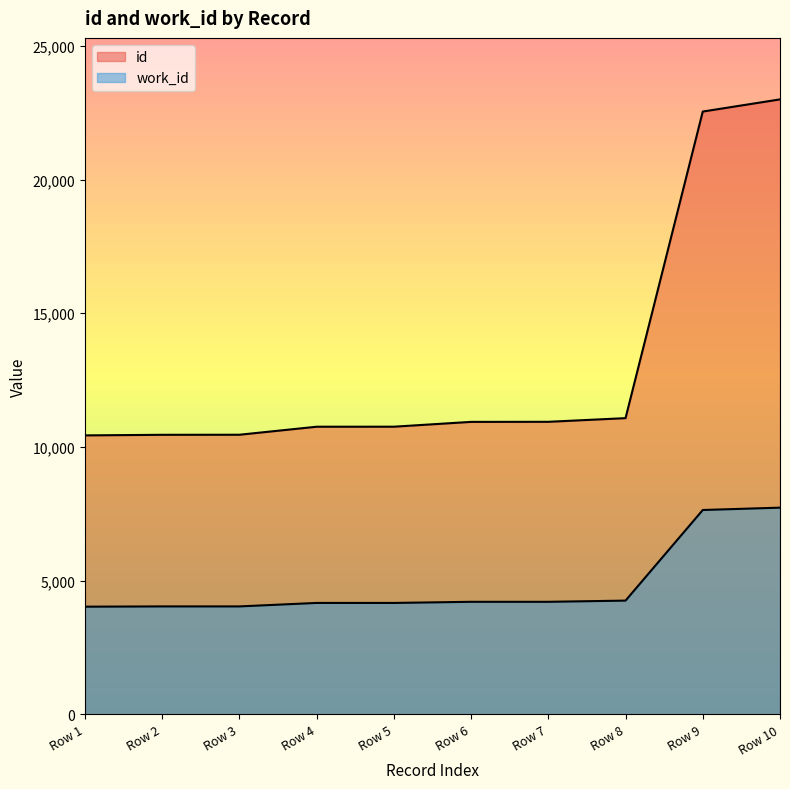

What is the spread (max minus min) of values at Row 3?

6419